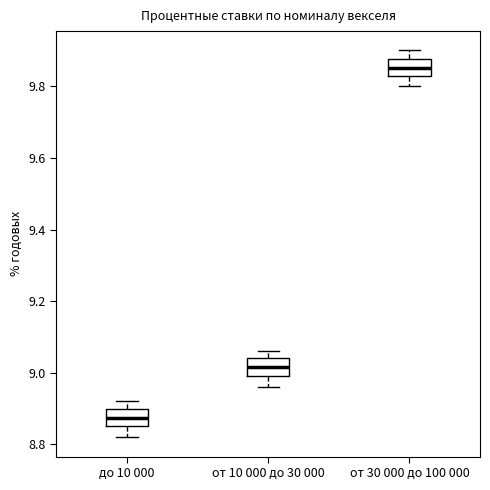

Where is the upper edge of the box for от 30 000 до 100 000 on the y-axis? The values are not printed on the chart, so give them approximately, as read against the axis.

9.88